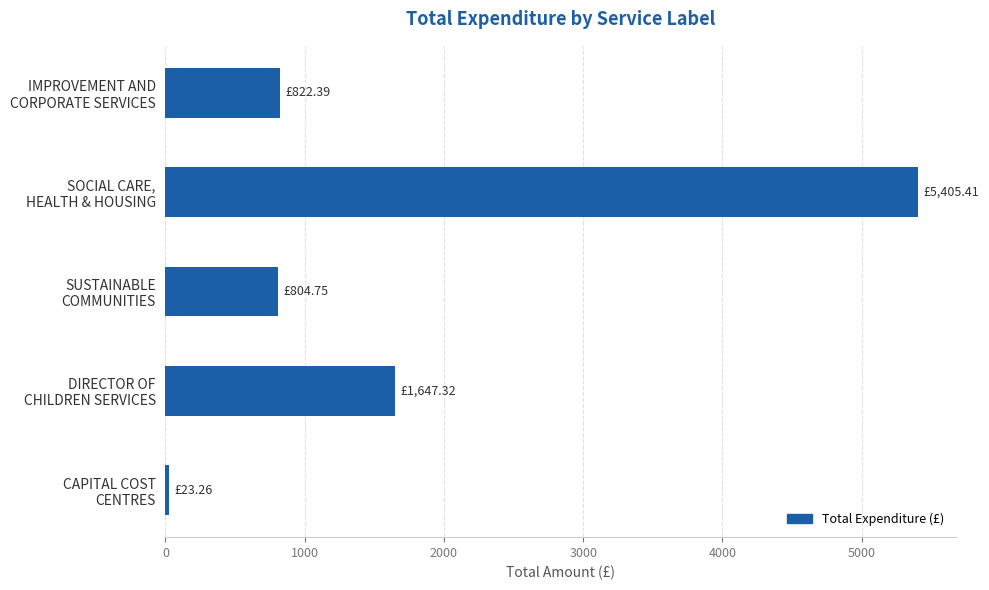

Are the bars horizontal?

Yes